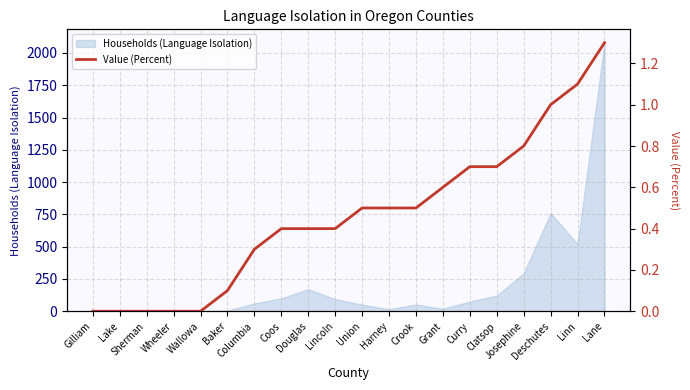

What is the difference between the maximum and minimum values?

1.3